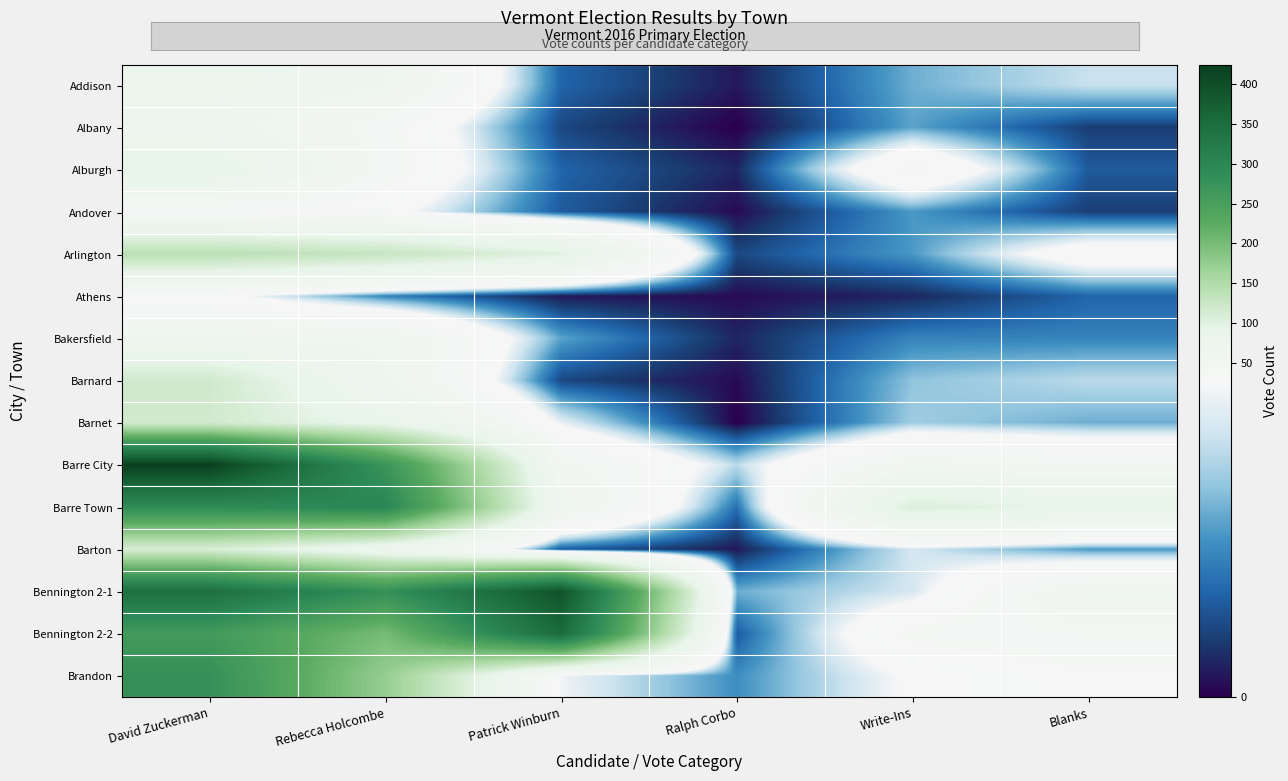

At how many categories does at least one series exceed 382?

2